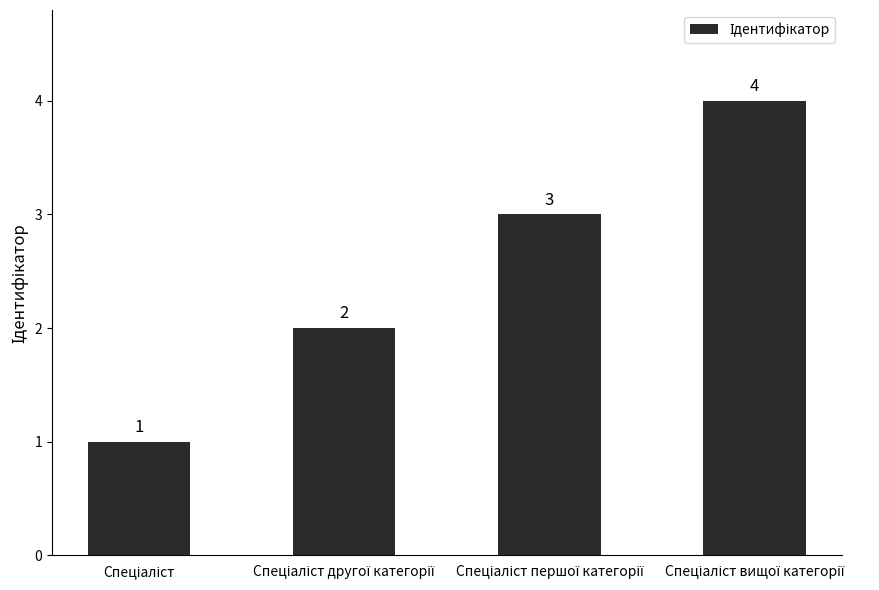

How many data points does each series have?

4